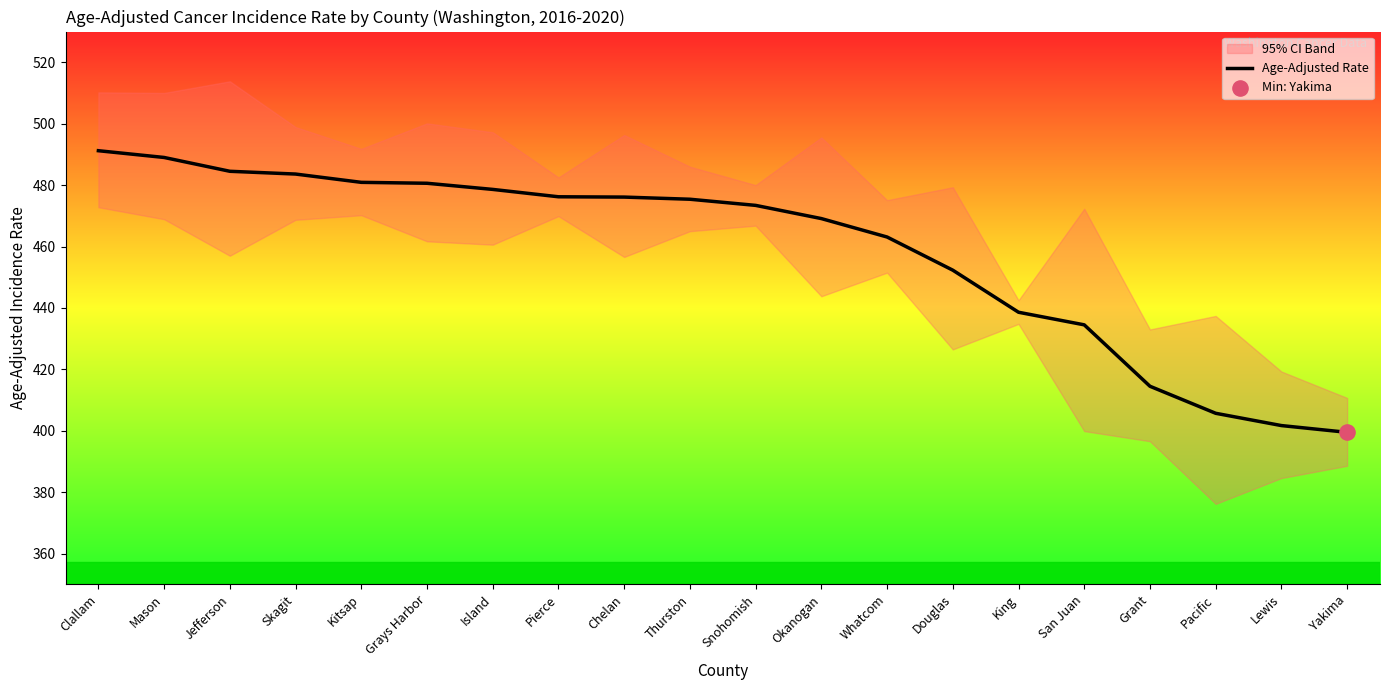

Approximately how many times larger is the value at Thurston compared to Grays Harbor?

1.0